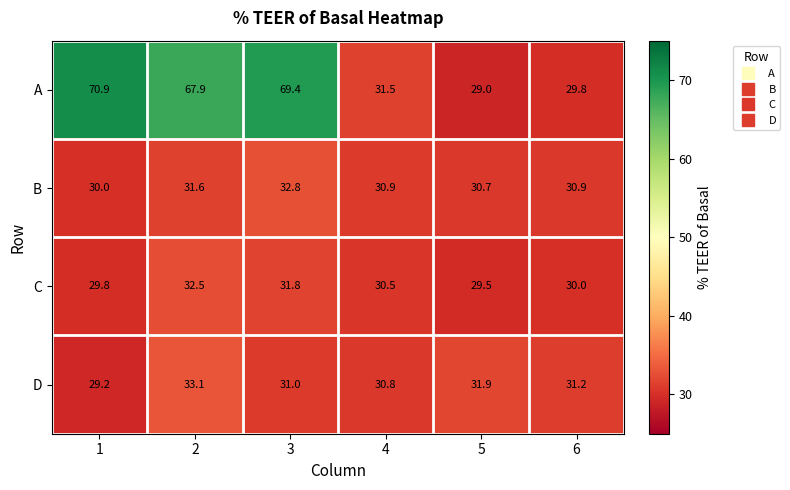

Which label corresponds to the largest value in the chart?

1